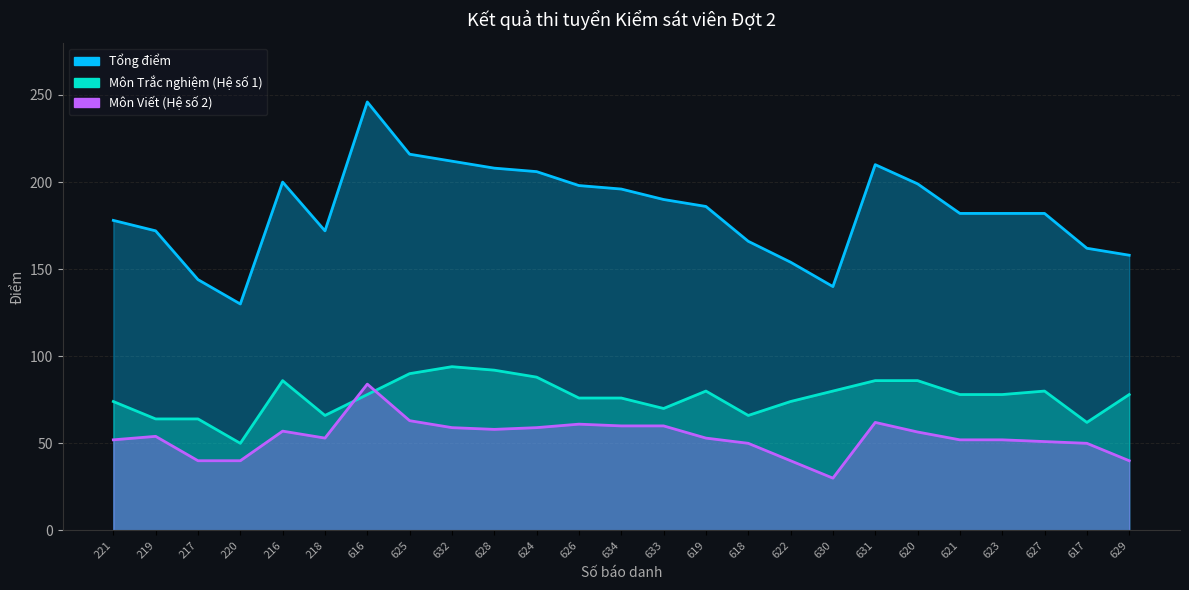

What is the difference between the Môn Trắc nghiệm (Hệ số 1) values at 625 and 221?

16.0